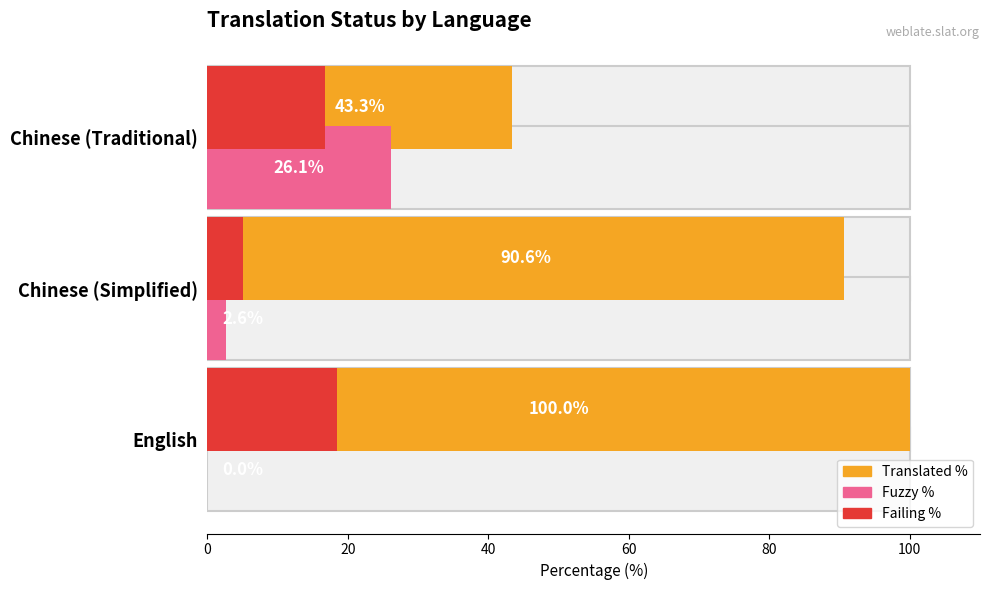

How many groups of bars are there?

3